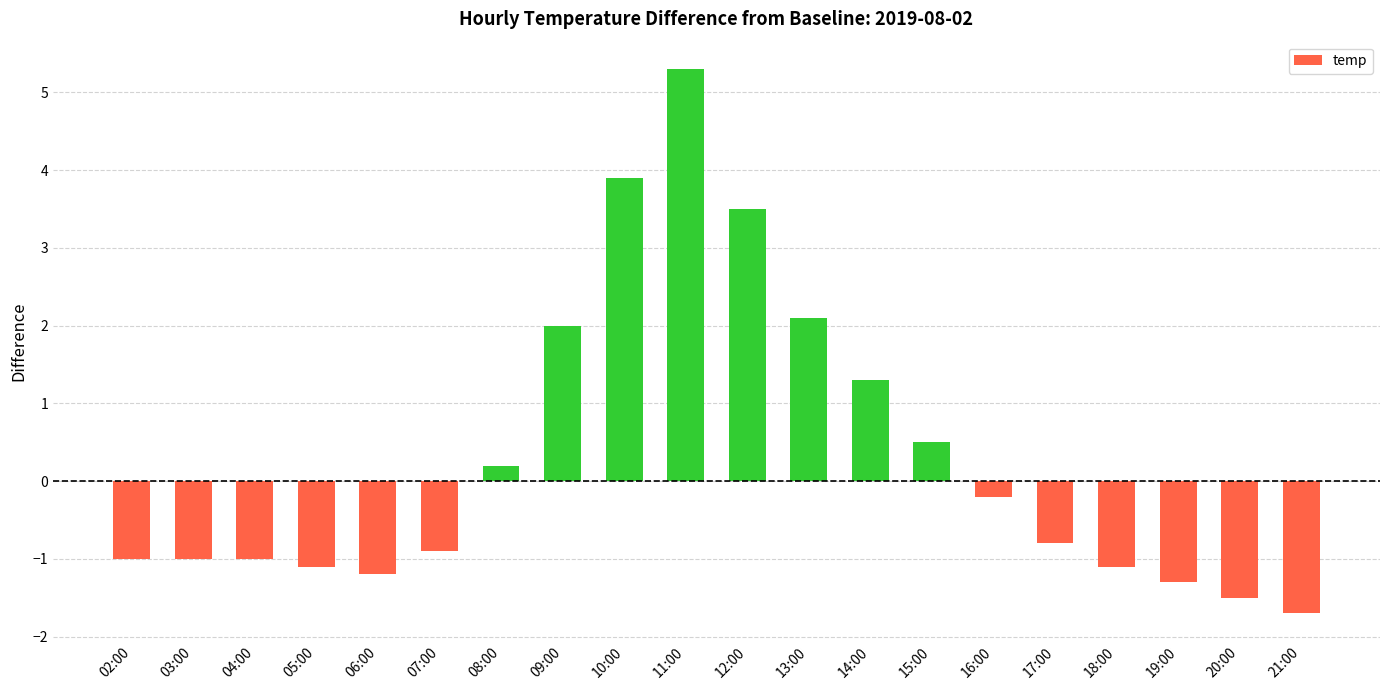

What is the difference between the second highest and minimum values?

5.6